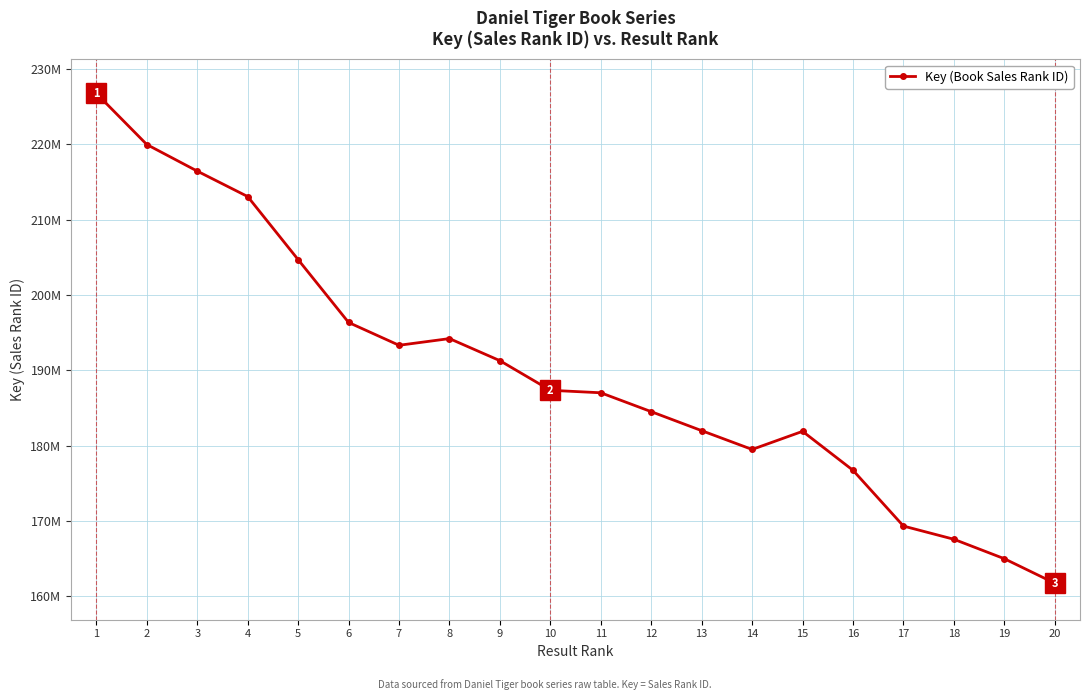

How many points are higher than both their immediate neighbors (excluding endpoints)?

2